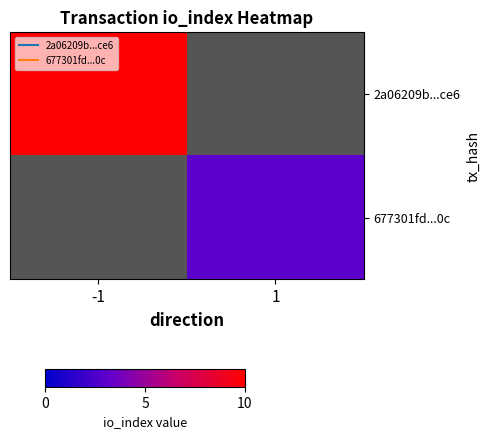

Rank the series at -1 from highest to lowest value.

2a06209b...ce6, 677301fd...0c